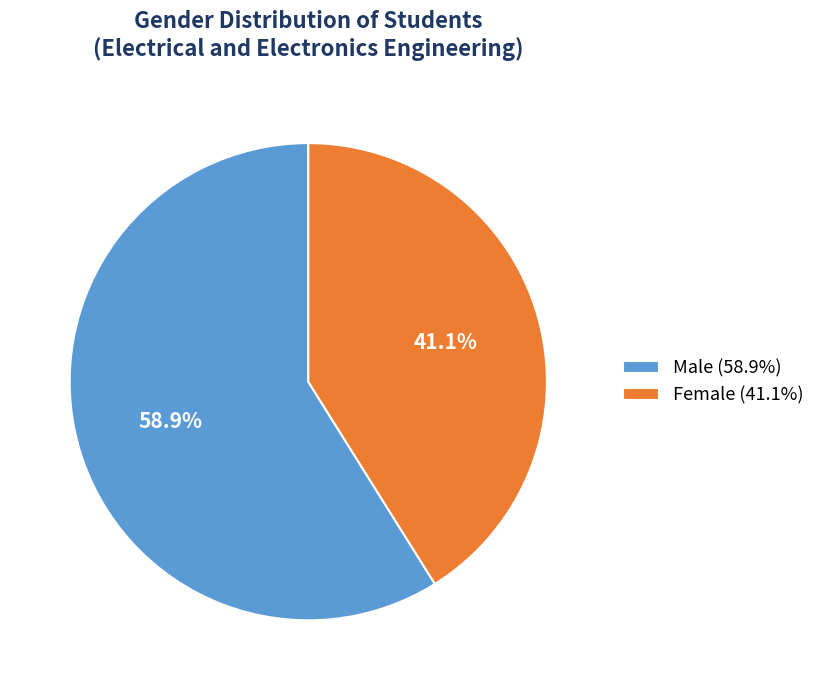

True or false: Male accounts for 59% of the total.

True